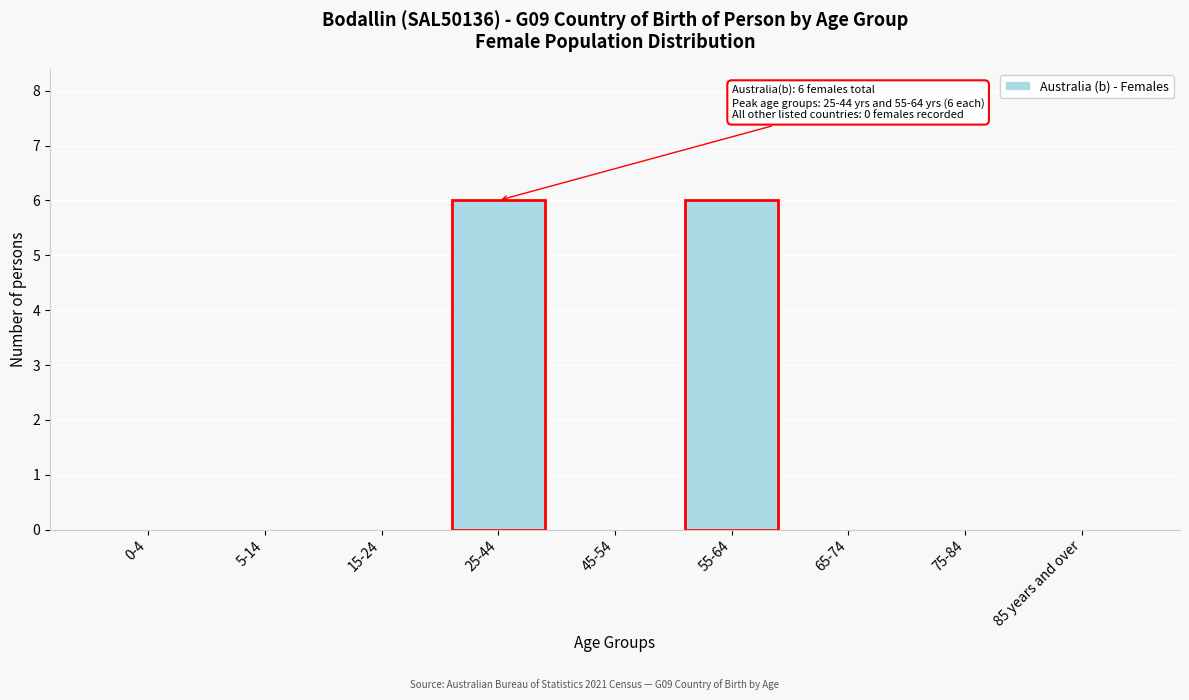

Reading left to right, transcribe all the data shown in this chart.

0-4=0	5-14=0	15-24=0	25-44=6	45-54=0	55-64=6	65-74=0	75-84=0	85 years and over=0